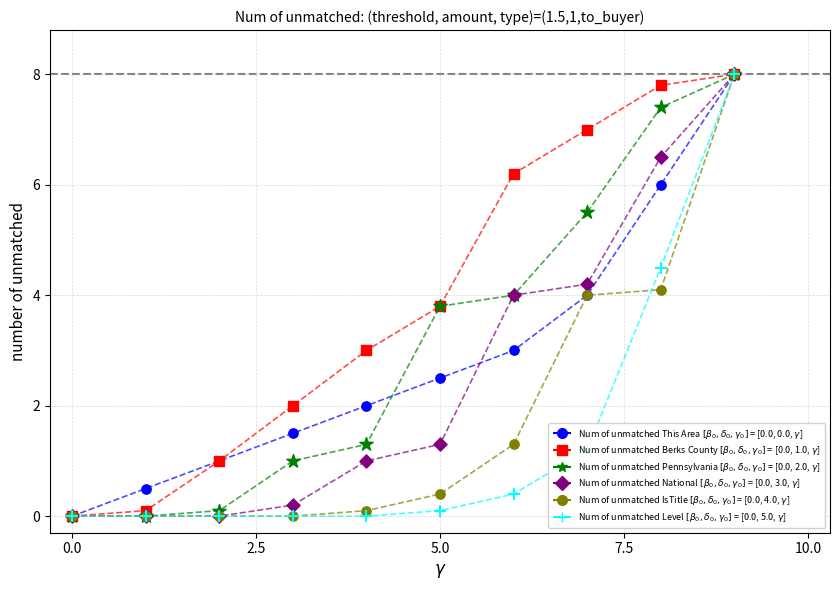

What are all the series names shown in the legend?

Num of unmatched This Area $[\beta_0,\delta_0,\gamma_0]$ = [0.0, 0.0, $\gamma$], Num of unmatched Berks County $[\beta_0,\delta_0,\gamma_0]$ = [0.0, 1.0, $\gamma$], Num of unmatched Pennsylvania $[\beta_0,\delta_0,\gamma_0]$ = [0.0, 2.0, $\gamma$], Num of unmatched National $[\beta_0,\delta_0,\gamma_0]$ = [0.0, 3.0, $\gamma$], Num of unmatched IsTitle $[\beta_0,\delta_0,\gamma_0]$ = [0.0, 4.0, $\gamma$], Num of unmatched Level $[\beta_0,\delta_0,\gamma_0]$ = [0.0, 5.0, $\gamma$]